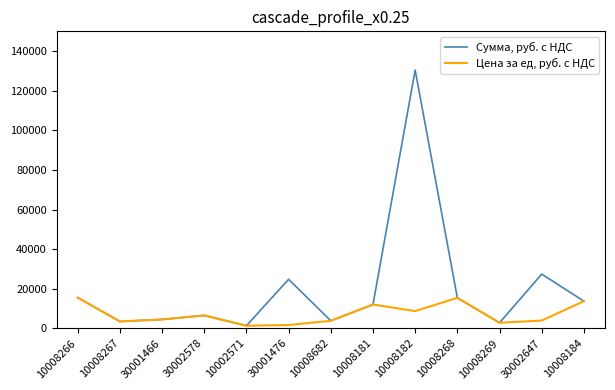

What is the minimum value for Цена за ед, руб. с НДС?

1300